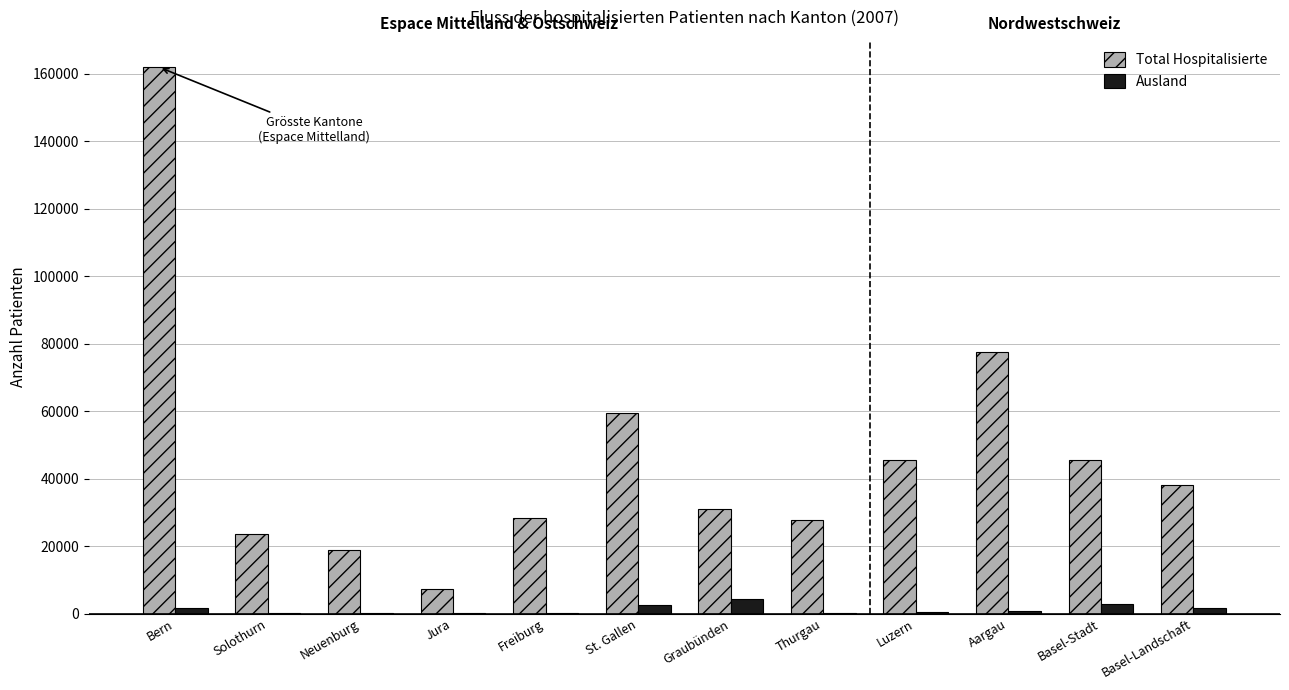

What is the sum of all Total Hospitalisierte values?

564931